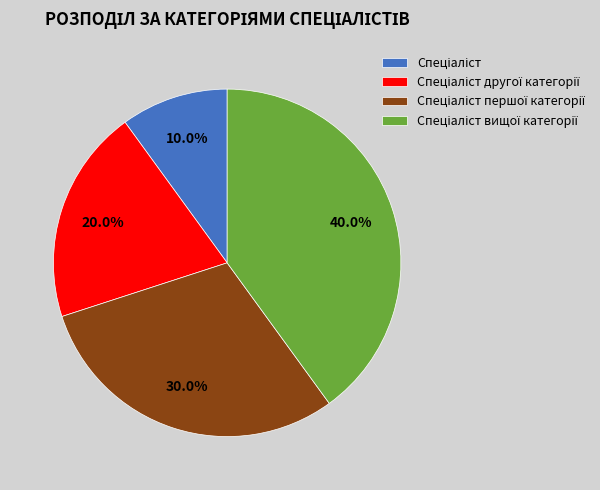

Is there a majority slice in this chart?

No